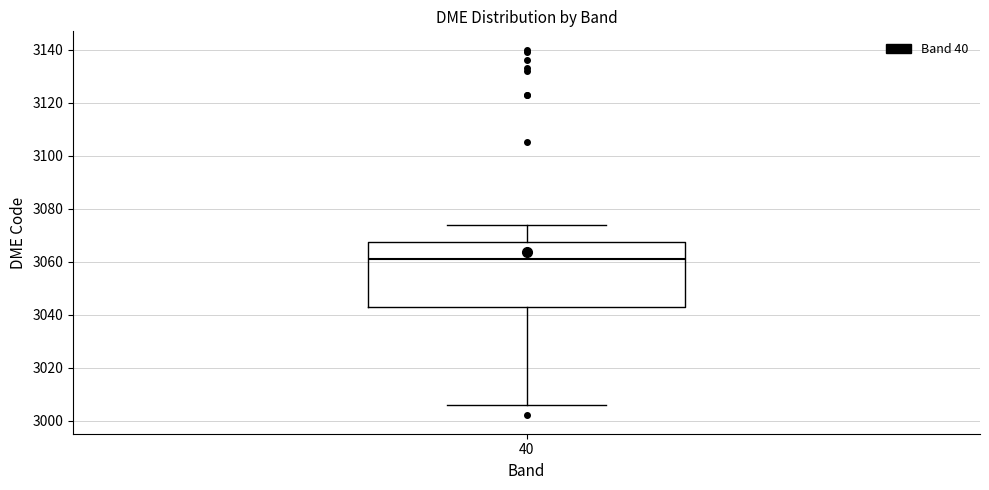

Read this box plot against the y-axis: the position of the median line, the range covered by the box, and the ends of both whiskers. The values are not printed on the chart, so give them approximately, as read against the axis.

median 3062, box 3042 to 3068, whiskers 3006 to 3074